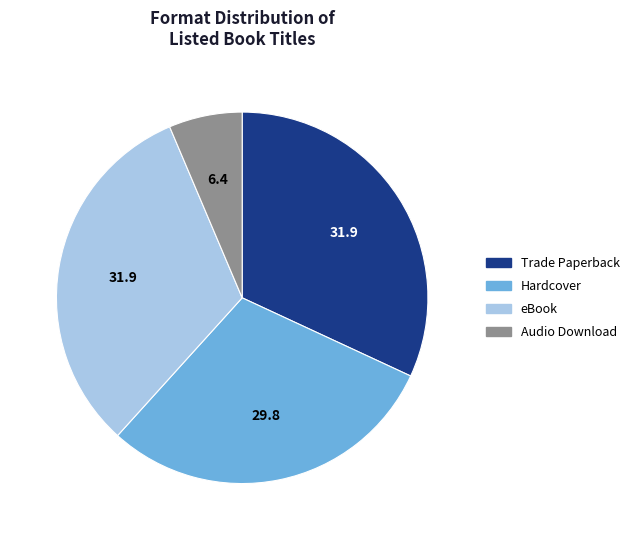

Combined, do eBook and Audio Download account for over 50%?

No